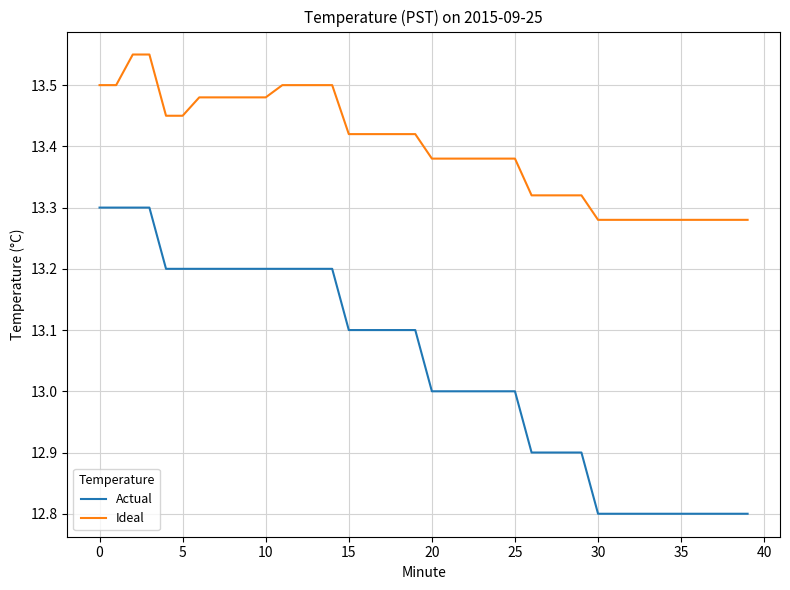

What is the sum of all Ideal values?

535.9